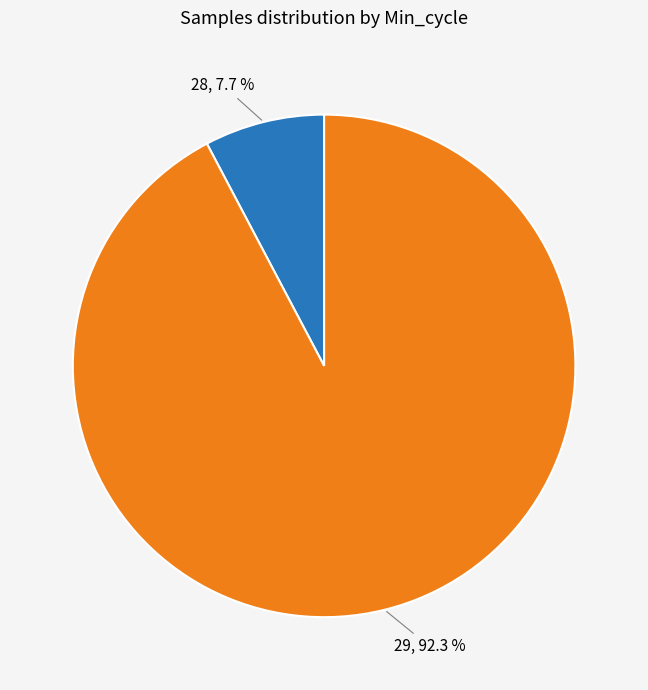

Is there a majority slice in this chart?

Yes